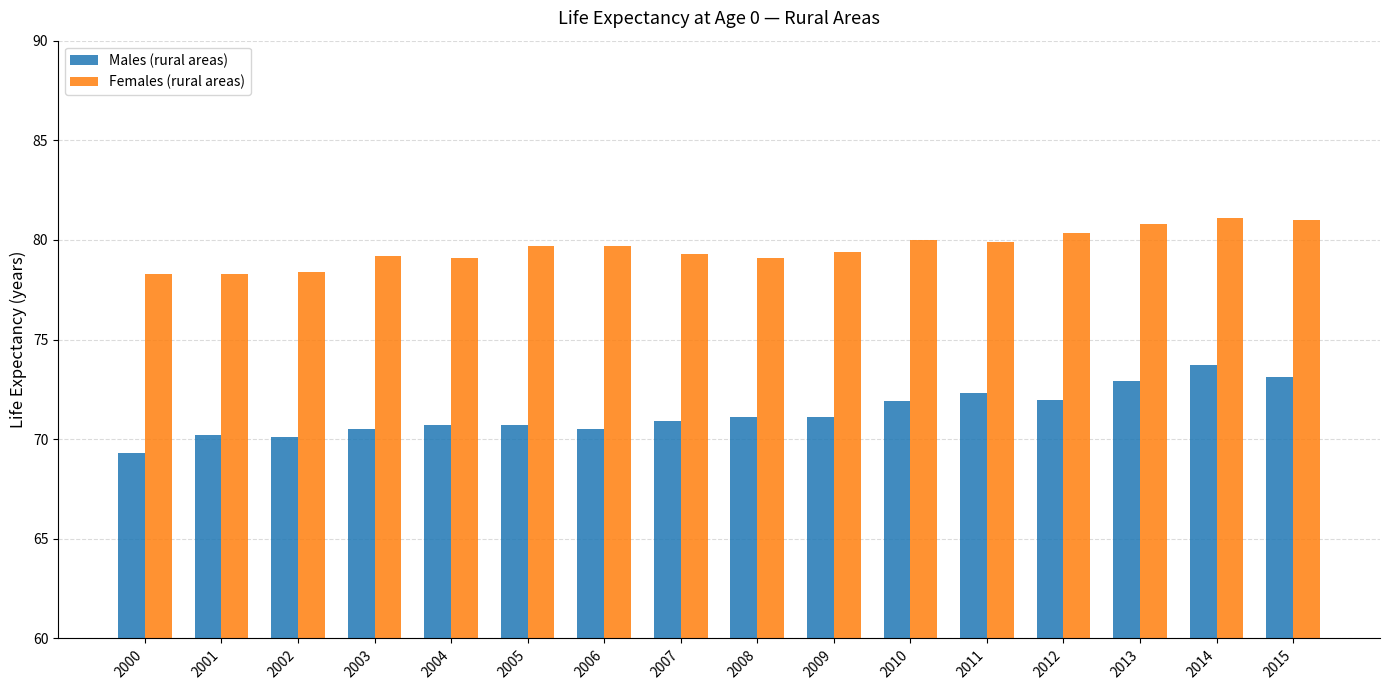

How many groups of bars are there?

16